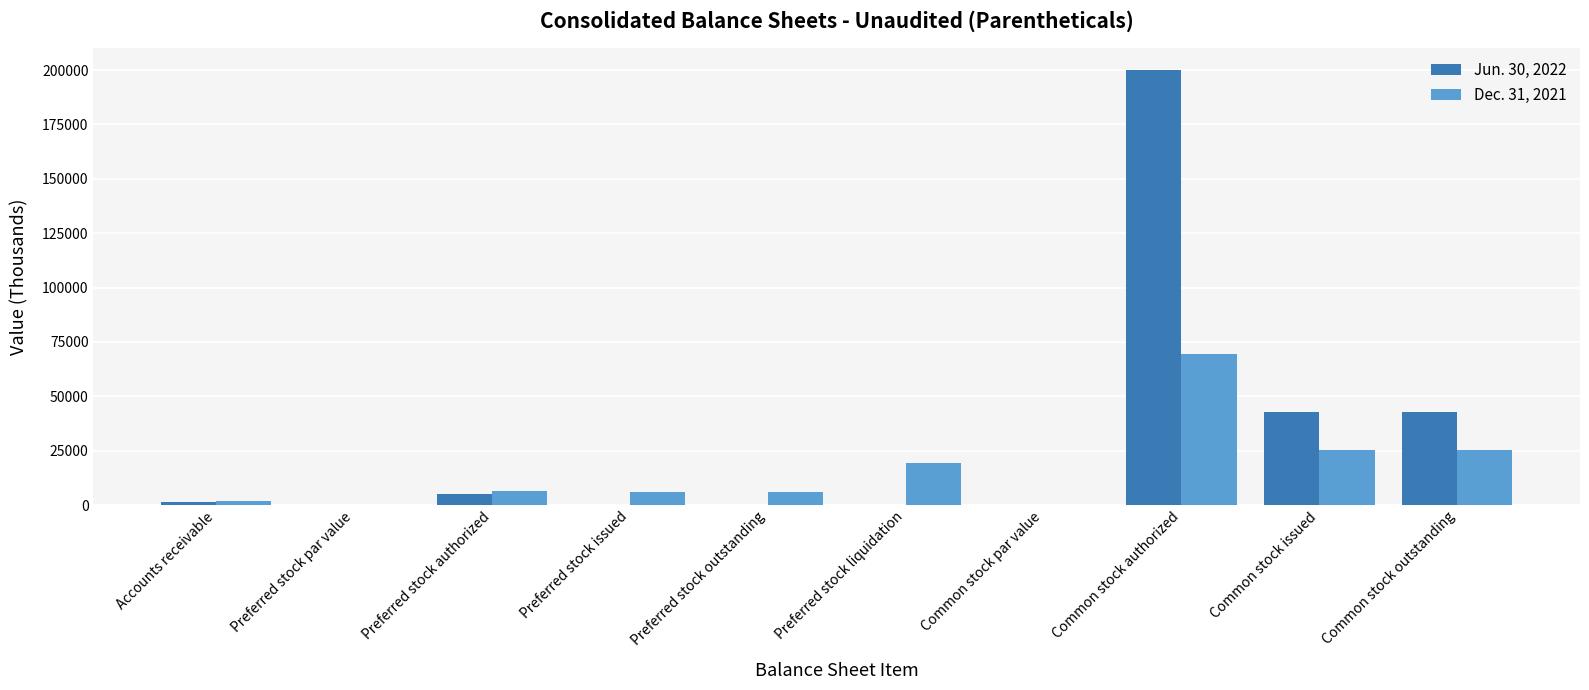

Is it true that Dec. 31, 2021 equals -48006 at Preferred stock par value?

False